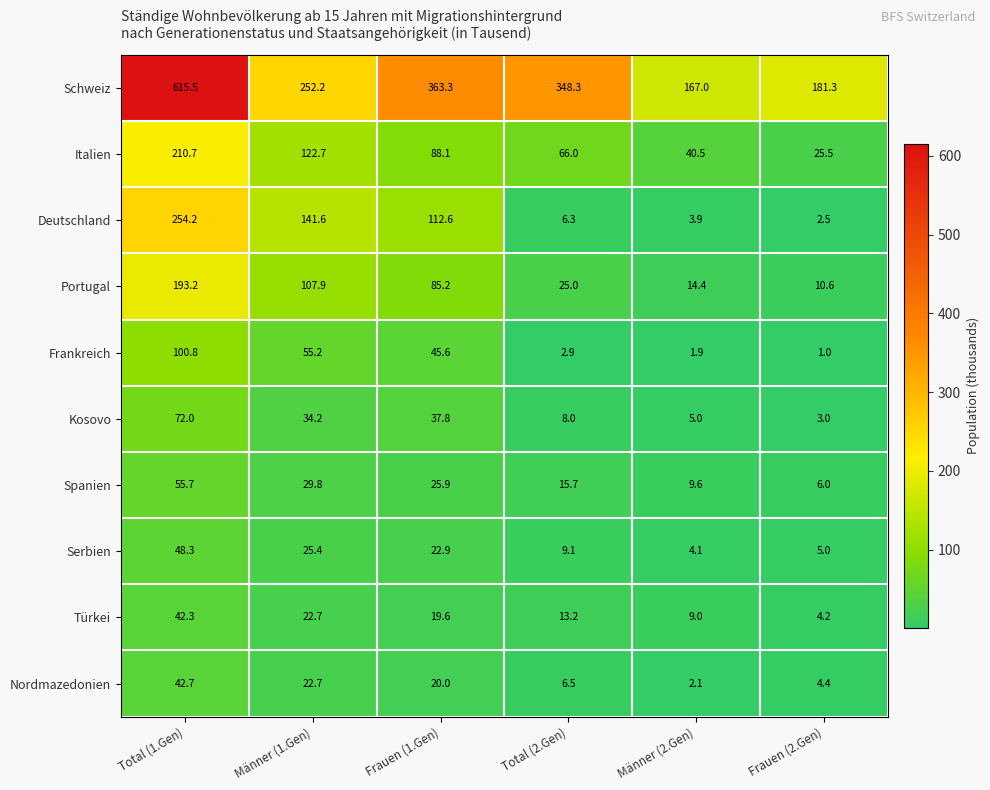

What is the difference between the highest and lowest values at Männer (2.Gen)?

165.1